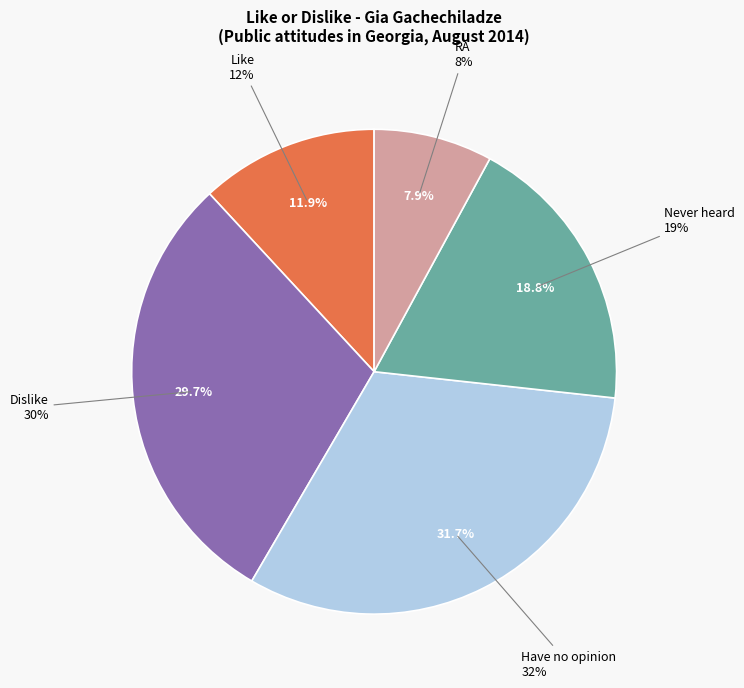

What is the largest slice in the pie chart?

Have no opinion